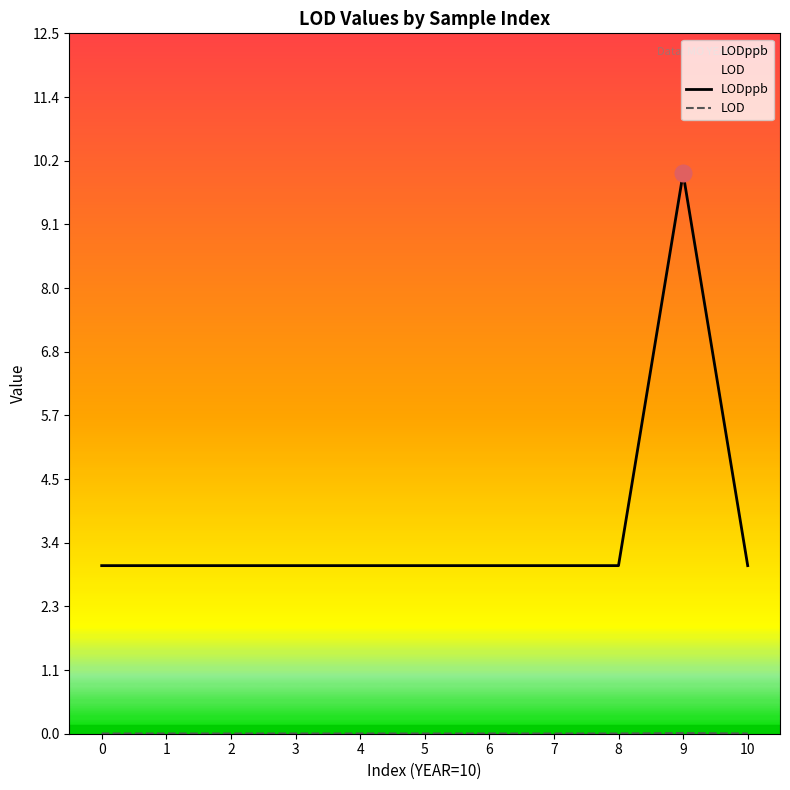

How many data points does each series have?

11